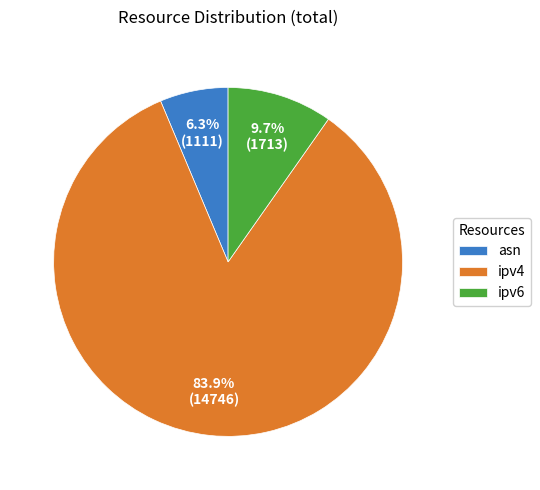

True or false: ipv6 accounts for 1% of the total.

False